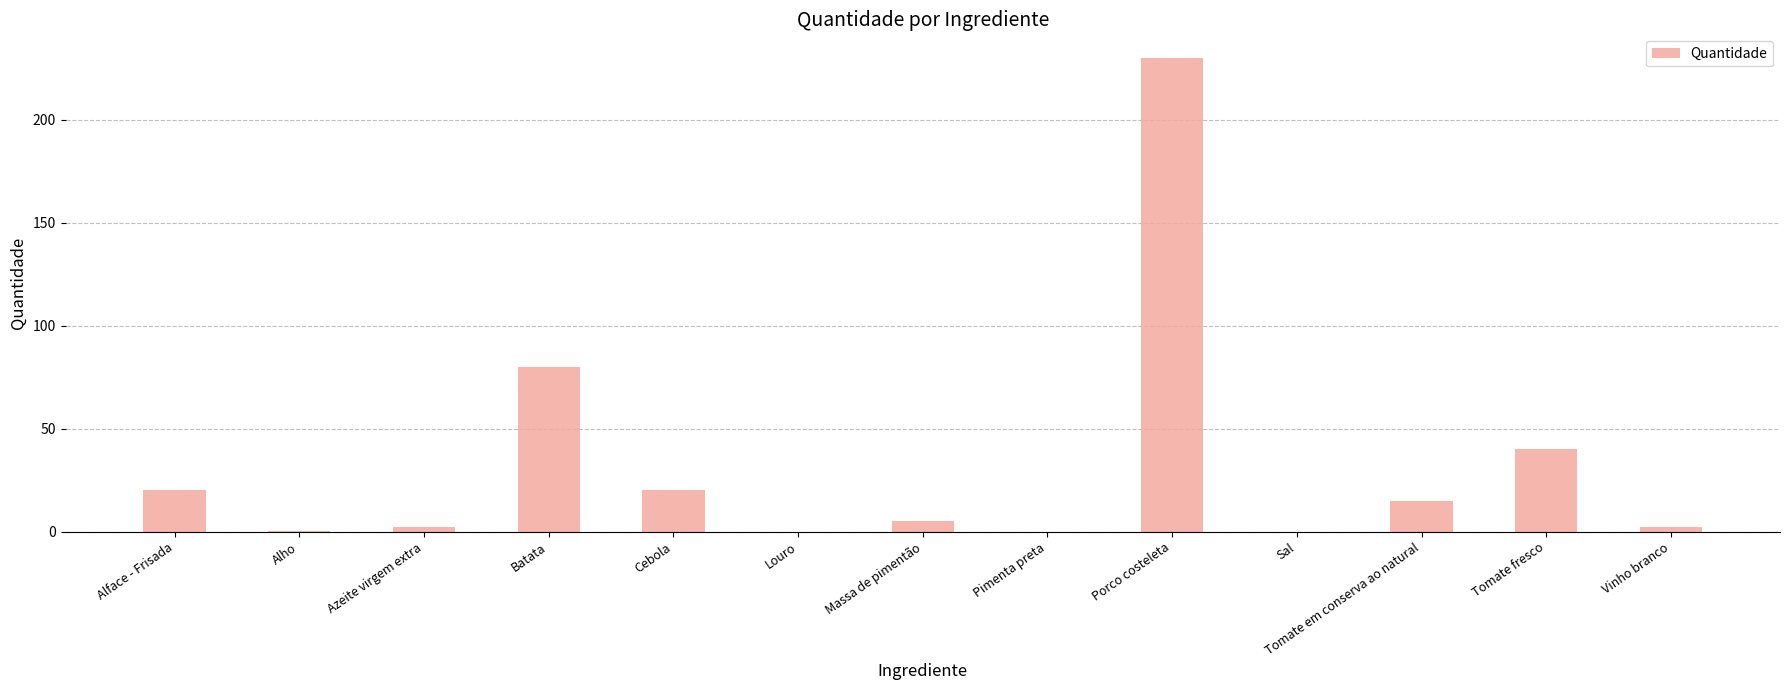

Which category has the highest value across all series?

Porco costeleta